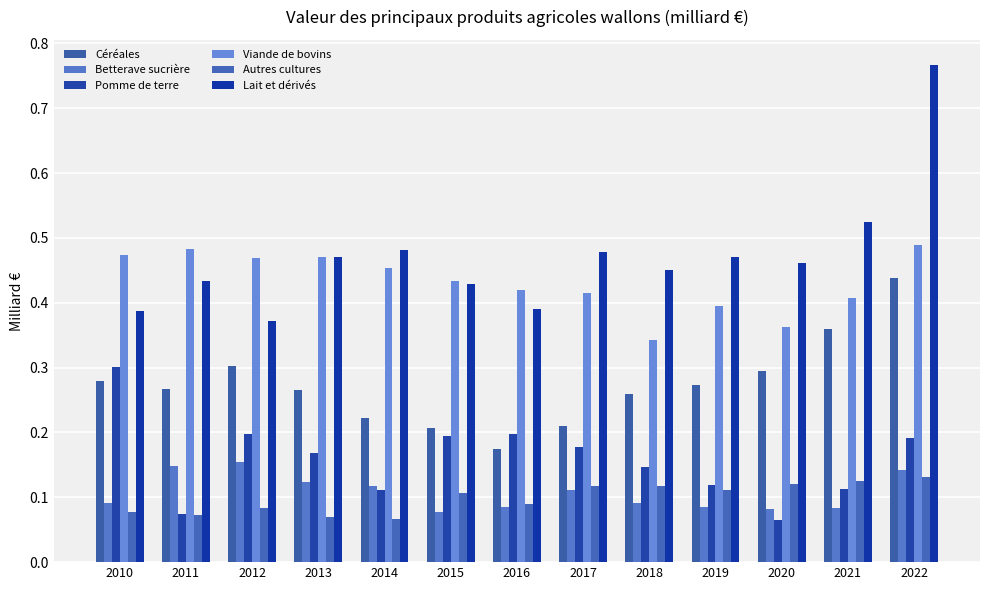

How many bars are there in total?

78